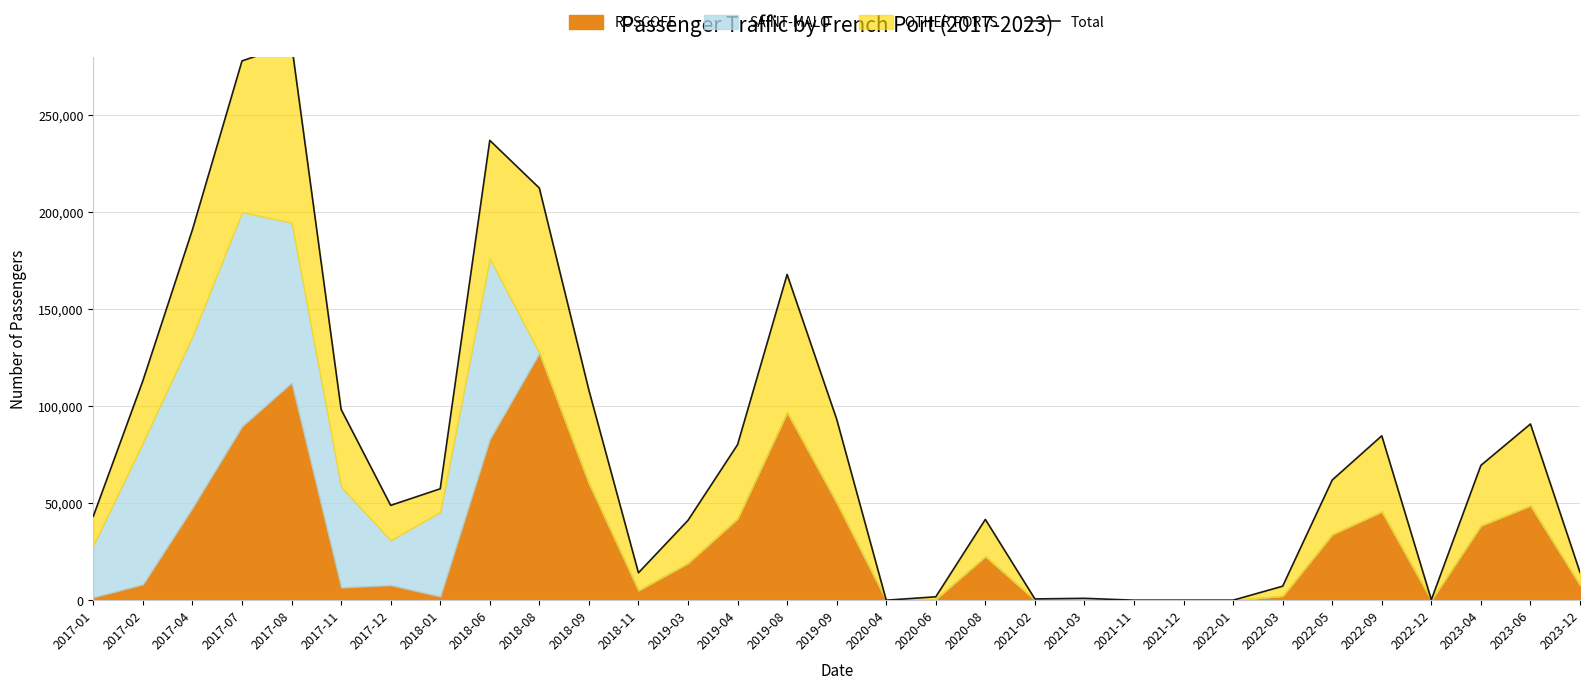

Reading left to right, list all the values displayed in this chart.

43287	113115	190979	277967	286599	98334	48877	57421	237010	212424	108249	14120	41154	80159	167904	93297	0	1744	41640	652	960	0	0	0	7220	61950	84734	211	69483	90819	14333